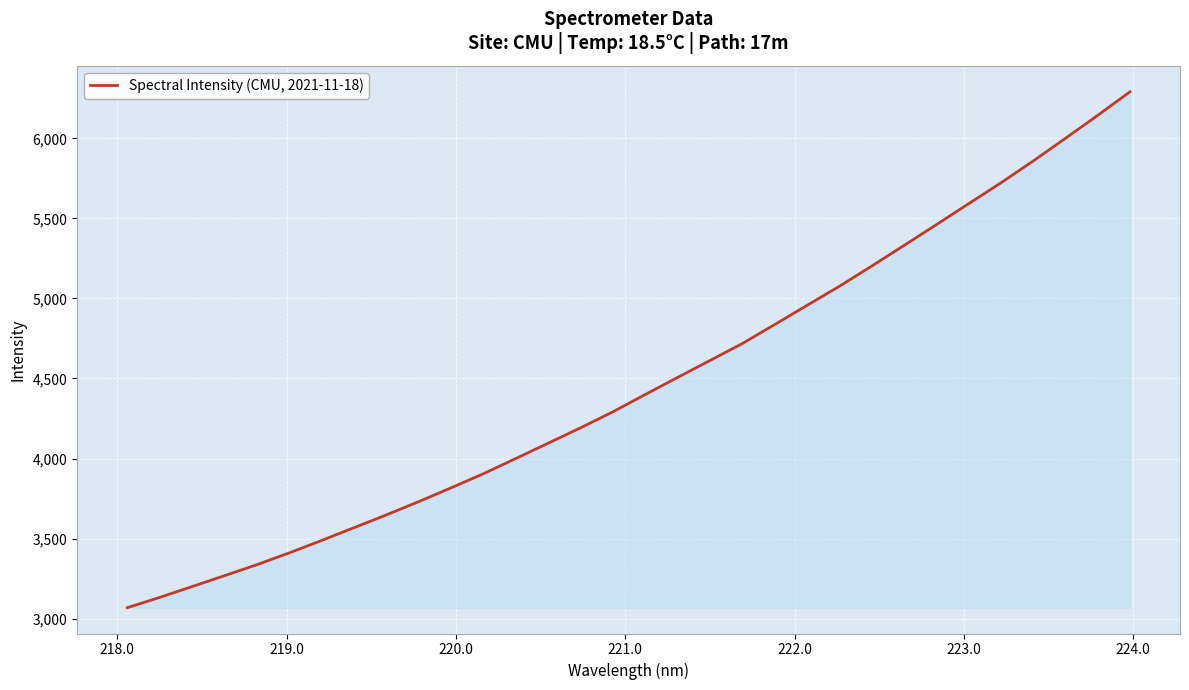

What is the difference between the maximum and minimum values?

3222.7